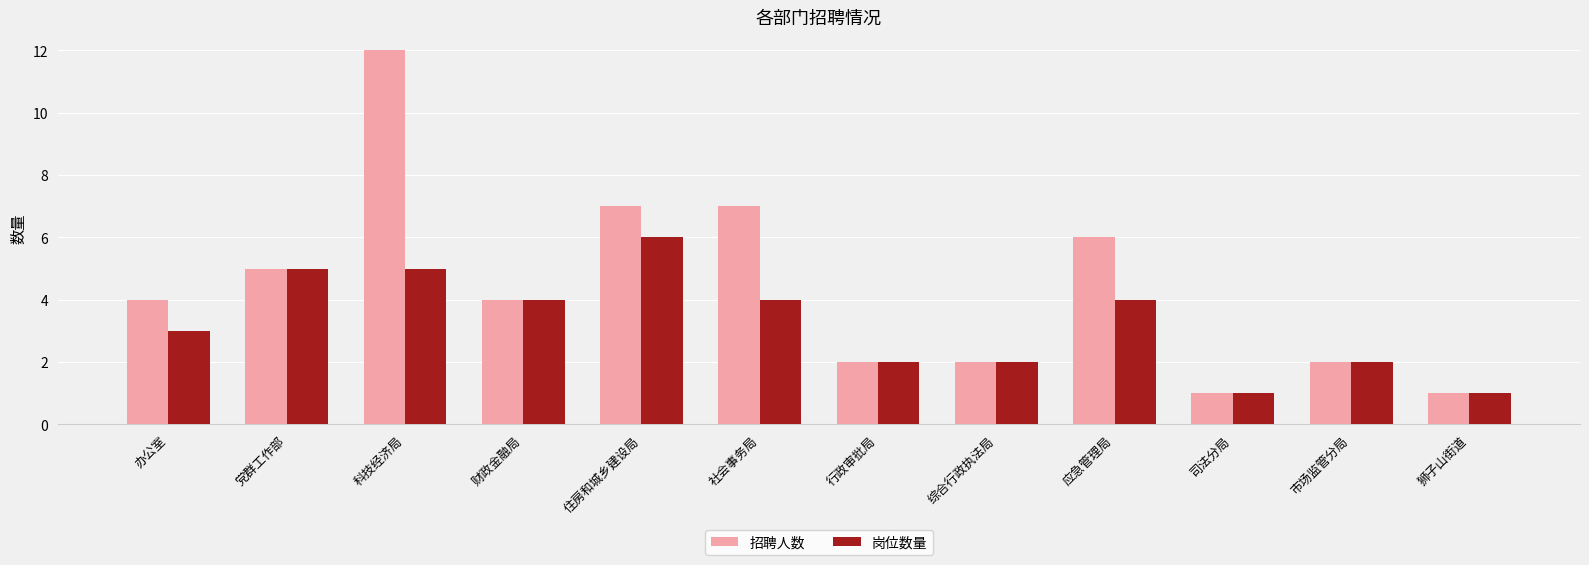

Reading left to right, extract all data points from this chart.

招聘人数: 4	5	12	4	7	7	2	2	6	1	2	1
岗位数量: 3	5	5	4	6	4	2	2	4	1	2	1